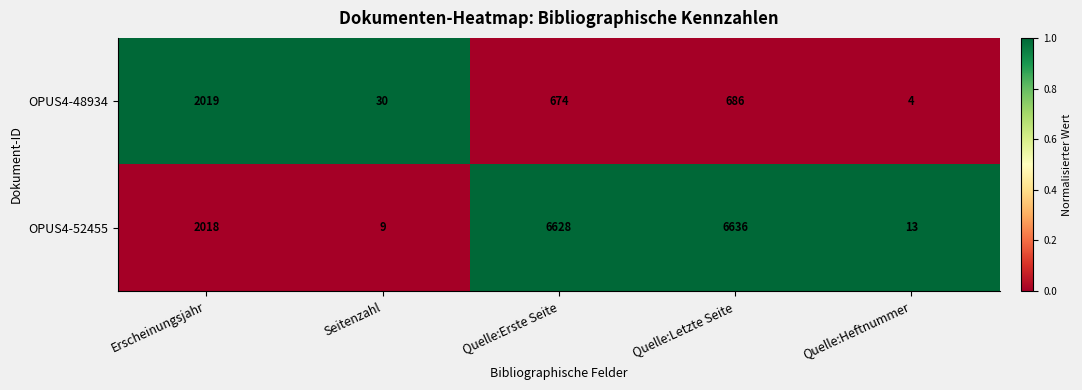

Count the number of data series in this chart.

2